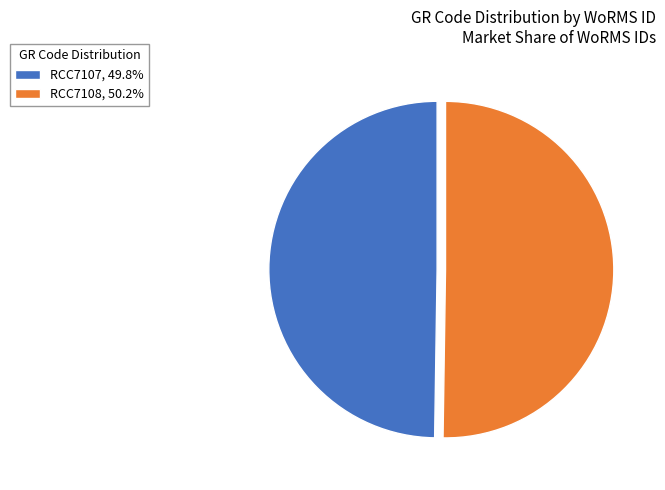

Combined, do RCC7107, 49.8% and RCC7108, 50.2% account for over 50%?

Yes